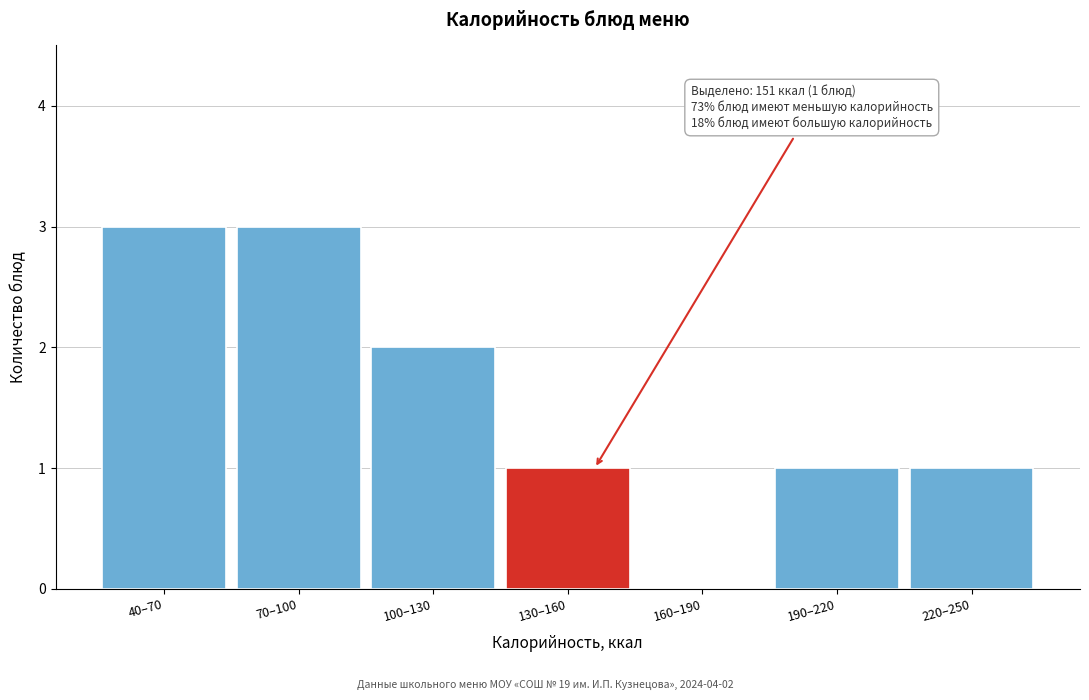

Reading left to right, what are all the values shown in this chart?

40–70=3	70–100=3	100–130=2	130–160=1	160–190=0	190–220=1	220–250=1